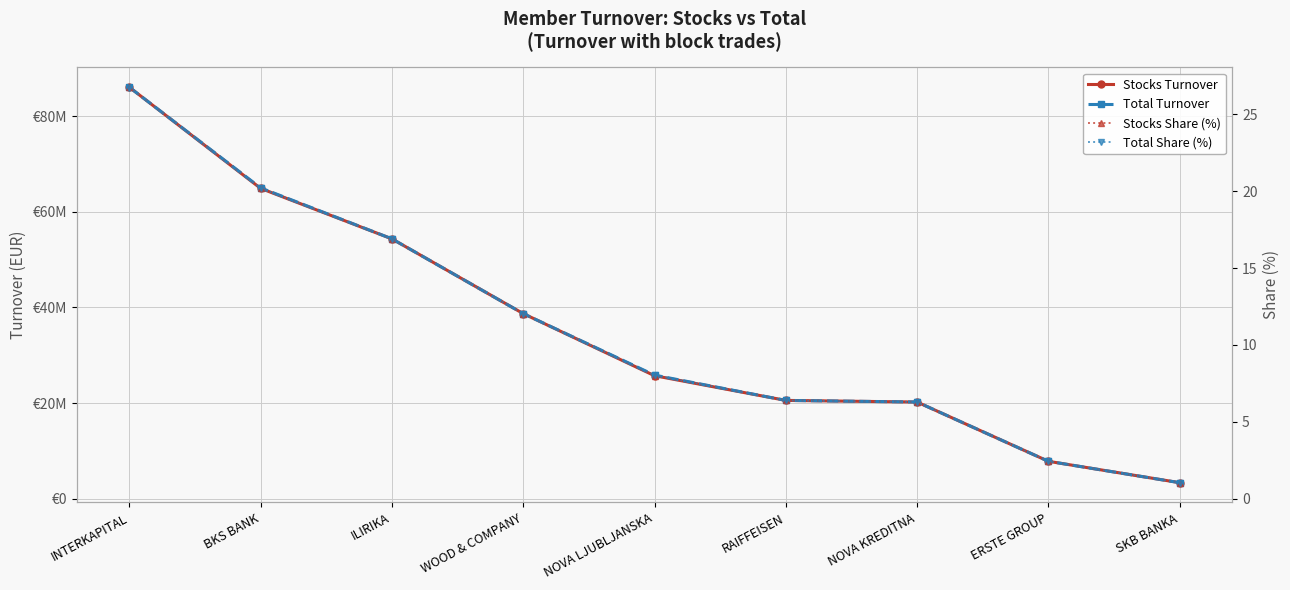

How many data points in Stocks Turnover are less than 25719194?

4